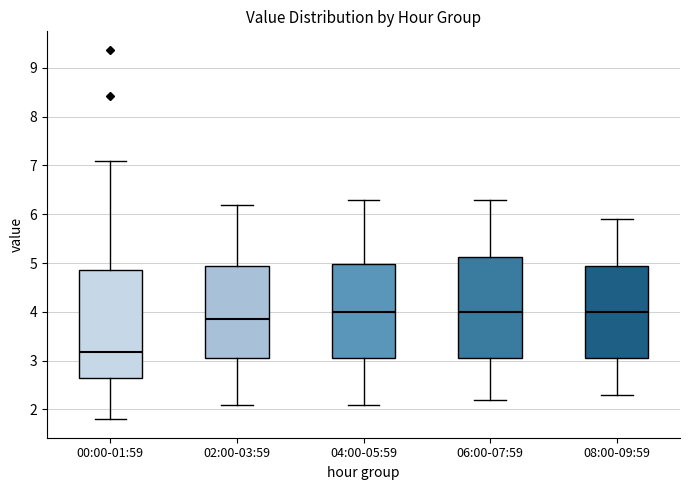

Reading left to right, read every box against the y-axis: the position of its median line, the range the box covers, and the ends of its whiskers. The values are not printed on the chart, so give them approximately, as read against the axis.

00:00-01:59: median 3.2, box 2.7 to 4.9, whiskers 1.8 to 7.1
02:00-03:59: median 3.9, box 3.1 to 5.0, whiskers 2.1 to 6.2
04:00-05:59: median 4.0, box 3.1 to 5.0, whiskers 2.1 to 6.3
06:00-07:59: median 4.0, box 3.1 to 5.1, whiskers 2.2 to 6.3
08:00-09:59: median 4.0, box 3.1 to 5.0, whiskers 2.3 to 5.9